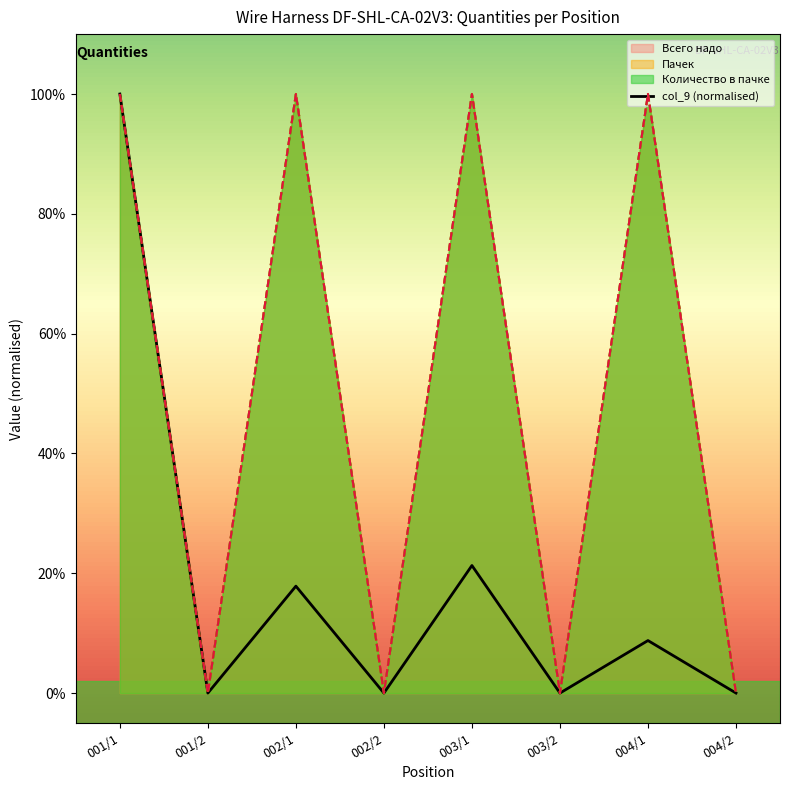

Is it true that Пачек equals 1 at 002/1?

True